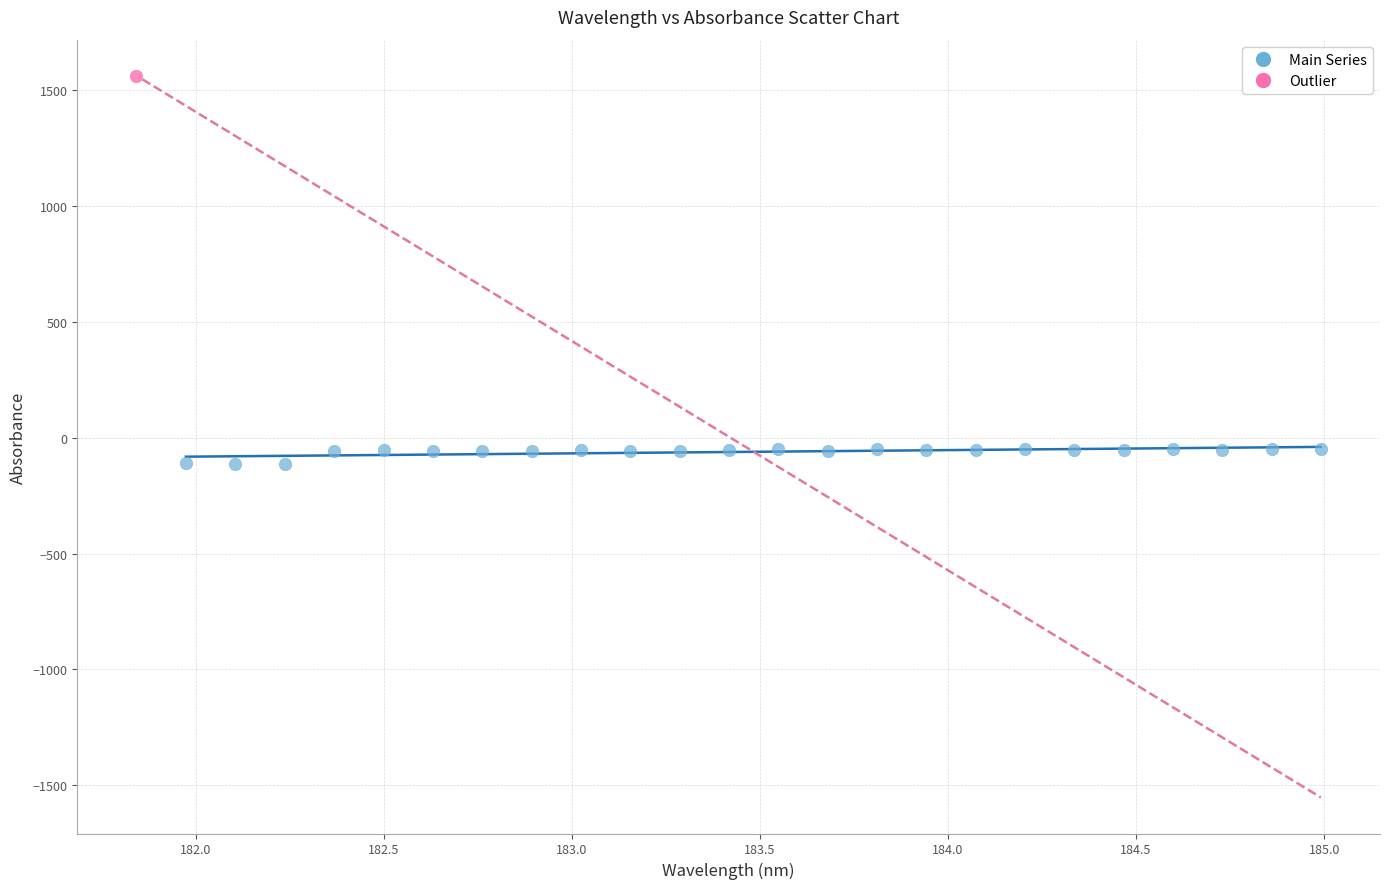

What are all the series names shown in the legend?

Main Series, Outlier